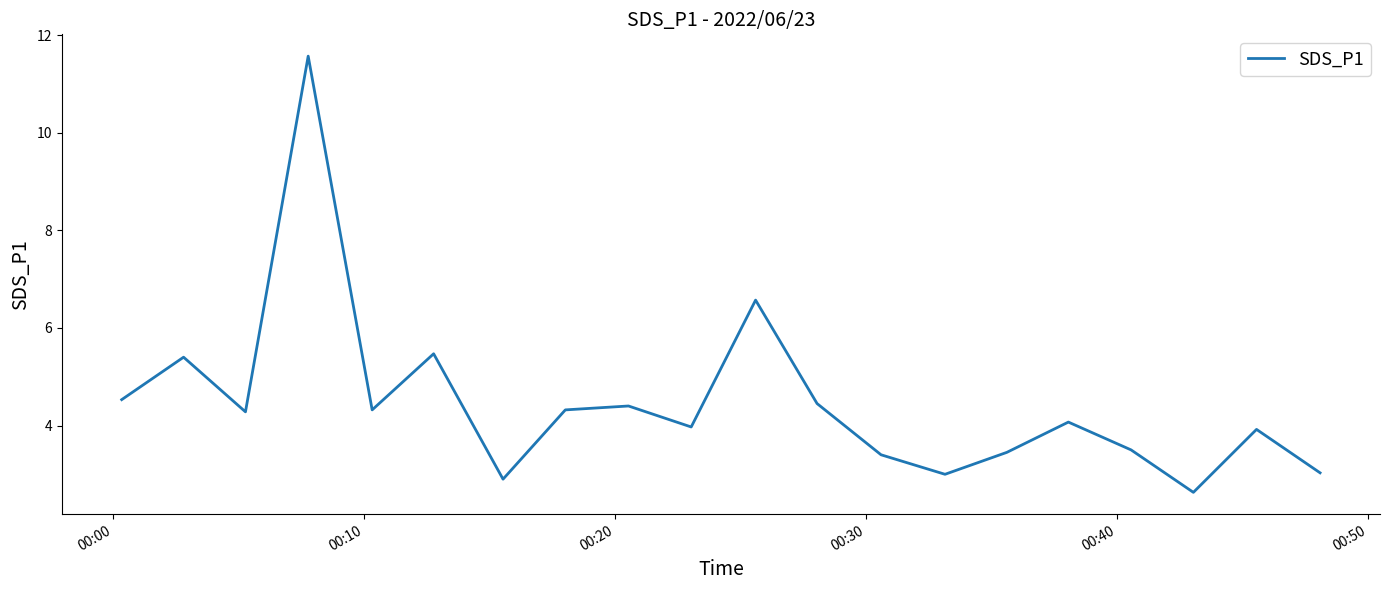

What is the difference between the maximum and minimum values?

8.9